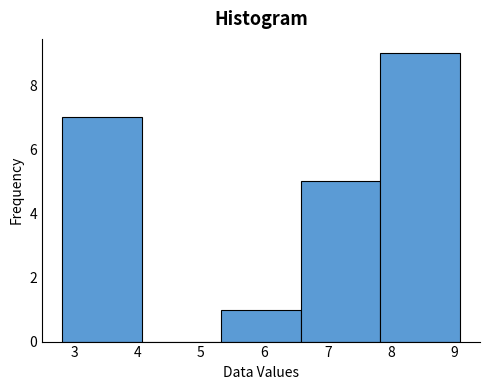

Reading left to right, transcribe this chart: for each bar, give the range it covers on the x-axis and its height. Neither the bar edges nor the heights are printed on the chart, so give them approximately, as read against the axes.

2.8 to 4.1: 7
4.1 to 5.3: 0
5.3 to 6.6: 1
6.6 to 7.8: 5
7.8 to 9.1: 9